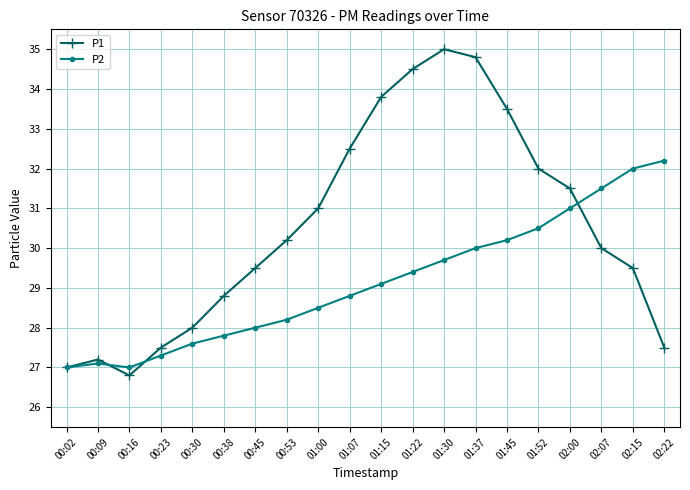

What is the lowest value of the P1 series?

26.8